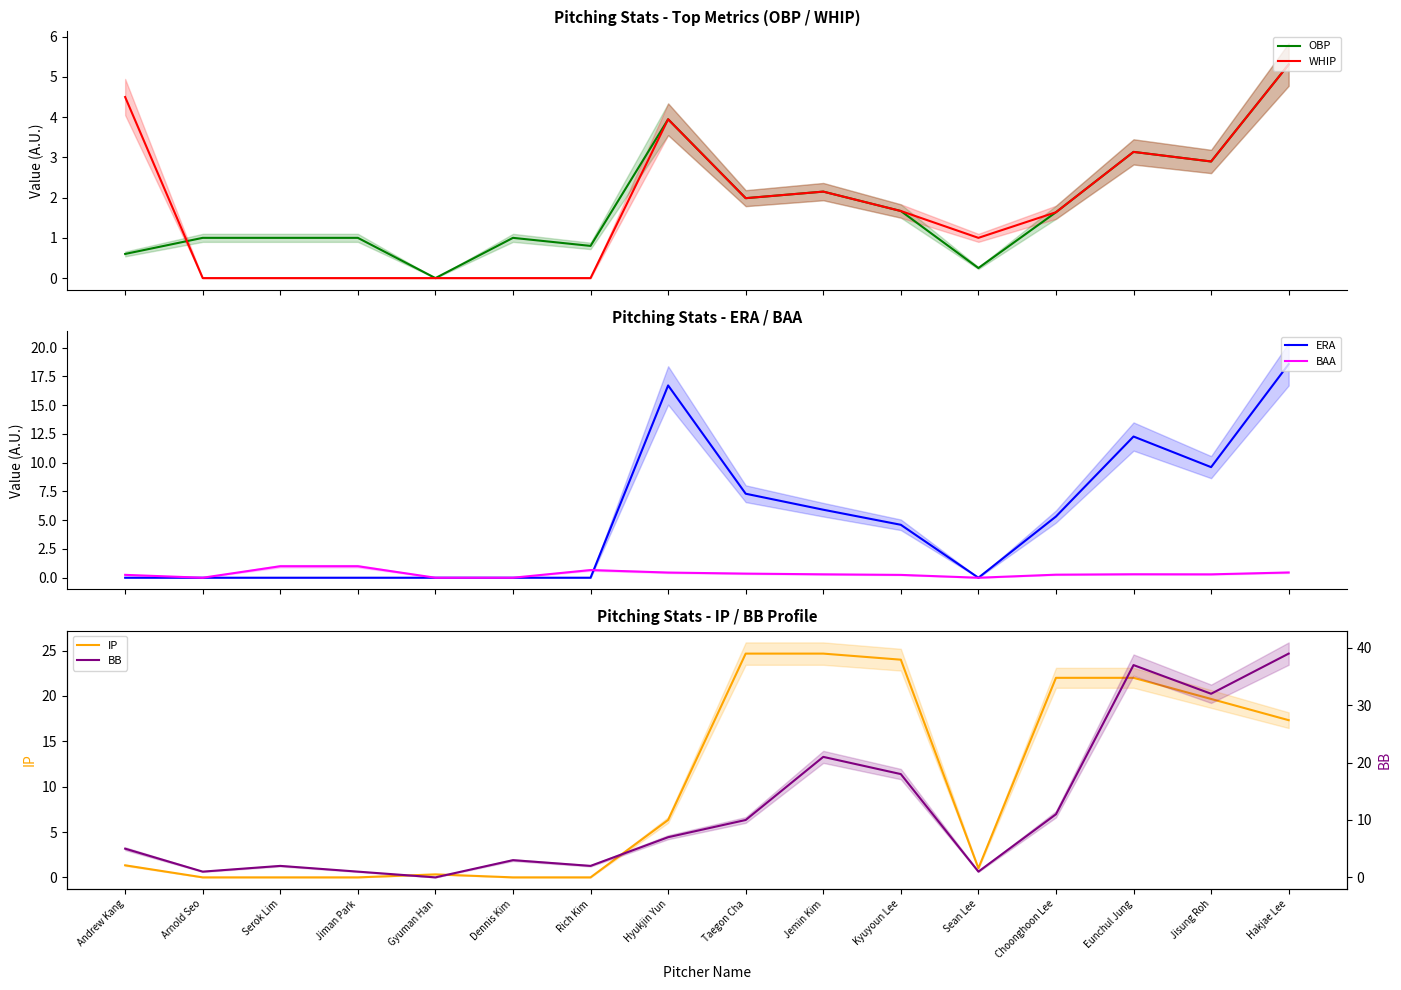

Where is the first local maximum for IP?

Gyuman Han